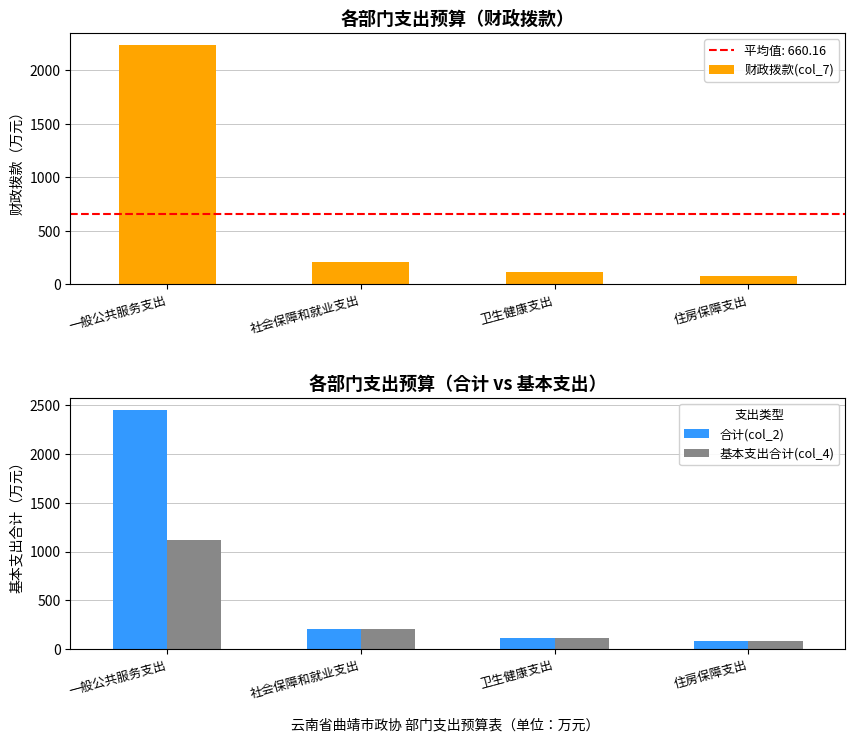

How many groups of bars are there?

4